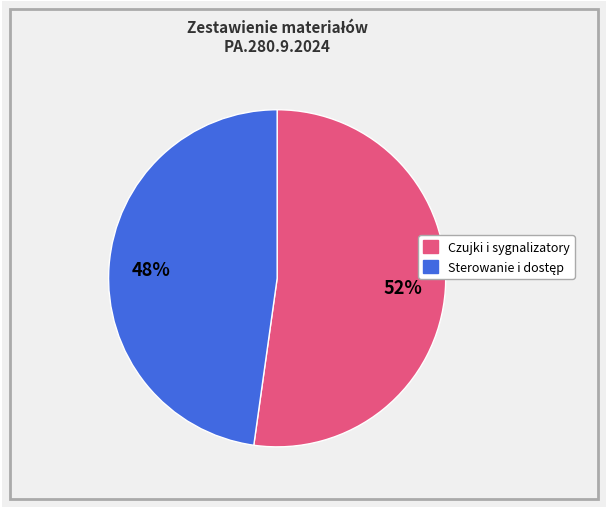

Is there any slice that represents more than half of the pie?

Yes